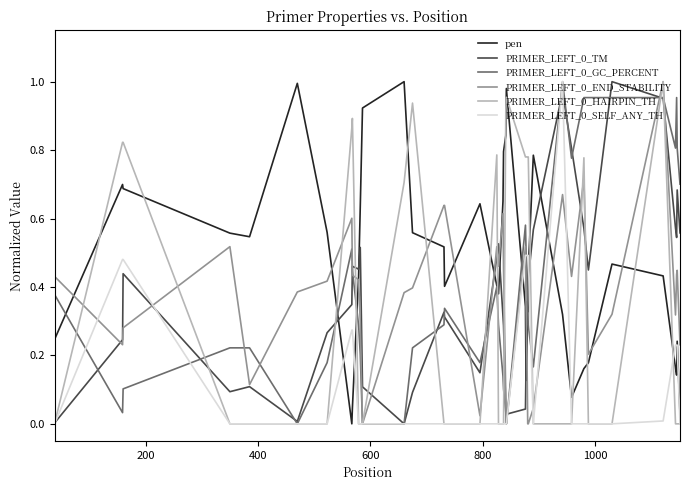

Which series has the largest total across all categories?

pen